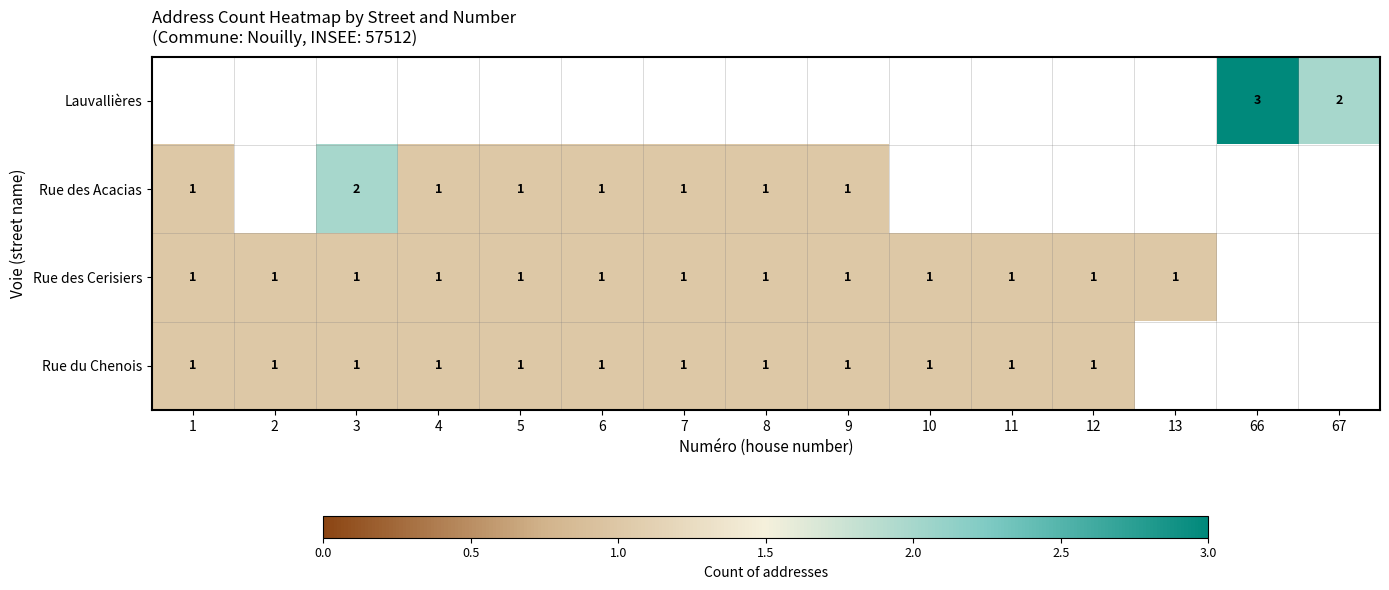

True or false: Rue du Chenois has a value of 2 at 6.

False